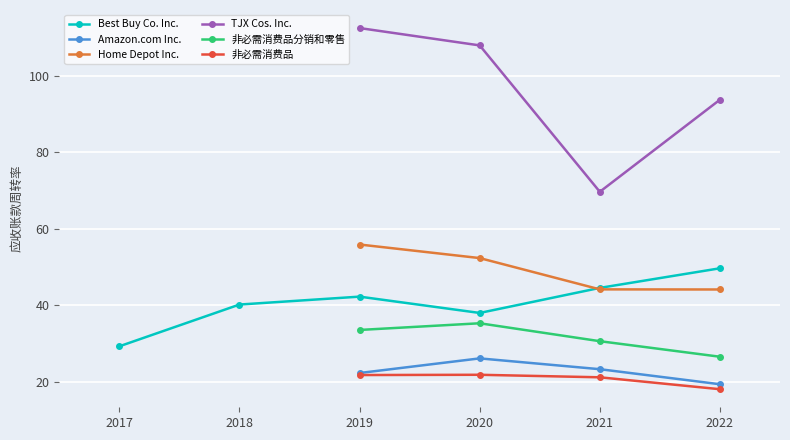

Between 2020-02-01 and 2022-01-29, which is larger?

2022-01-29